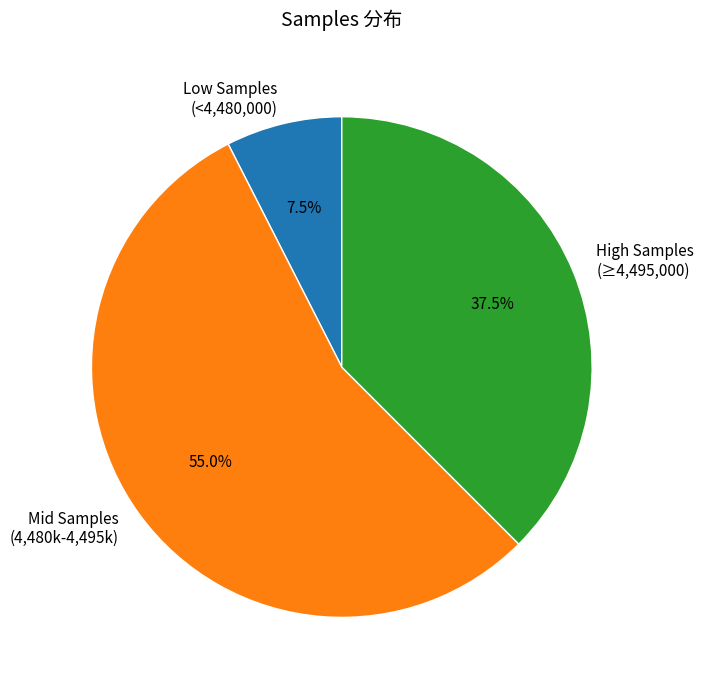

What is the smallest slice in the pie chart?

Low Samples (<4,480,000)